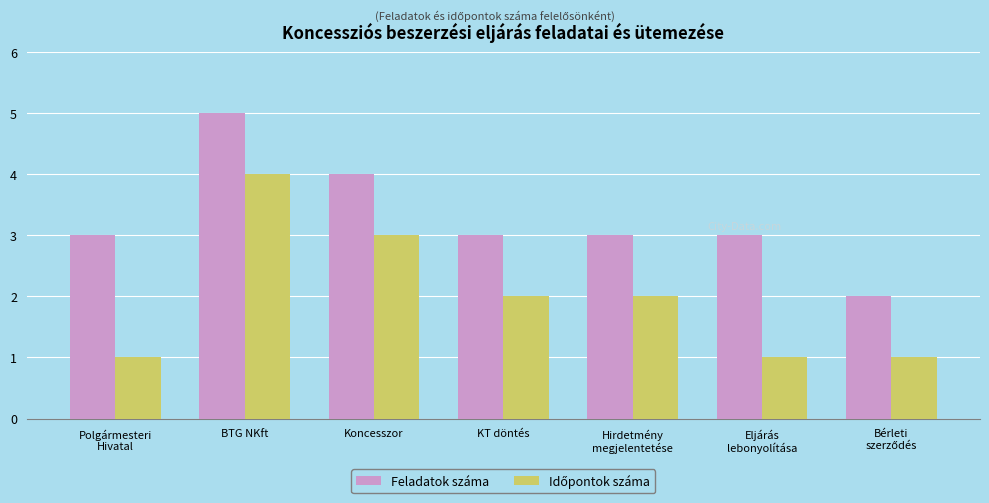

What is the greatest value displayed?

5